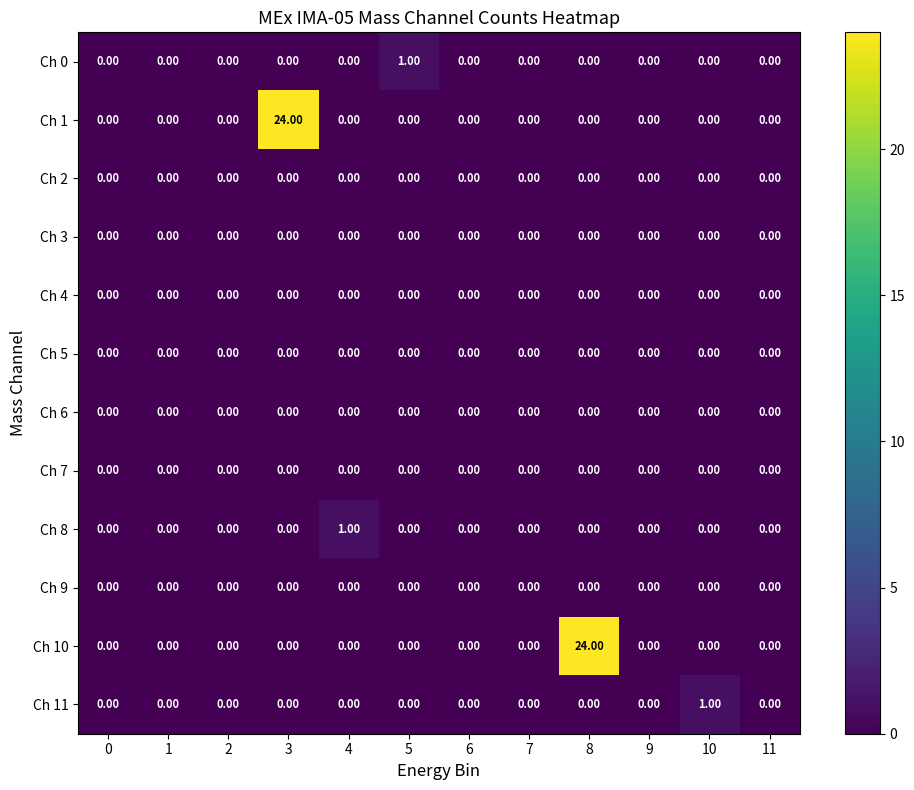

Between 1 and 8, which series saw the biggest shift?

Ch 10